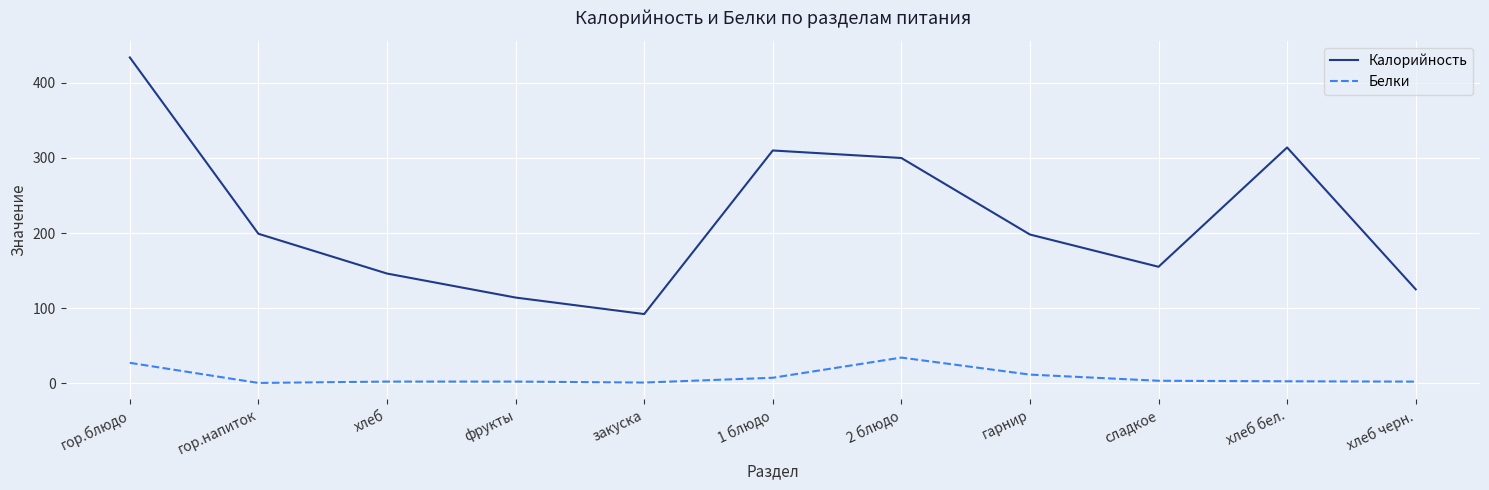

List the series in order of their peak value, lowest first.

Белки, Калорийность